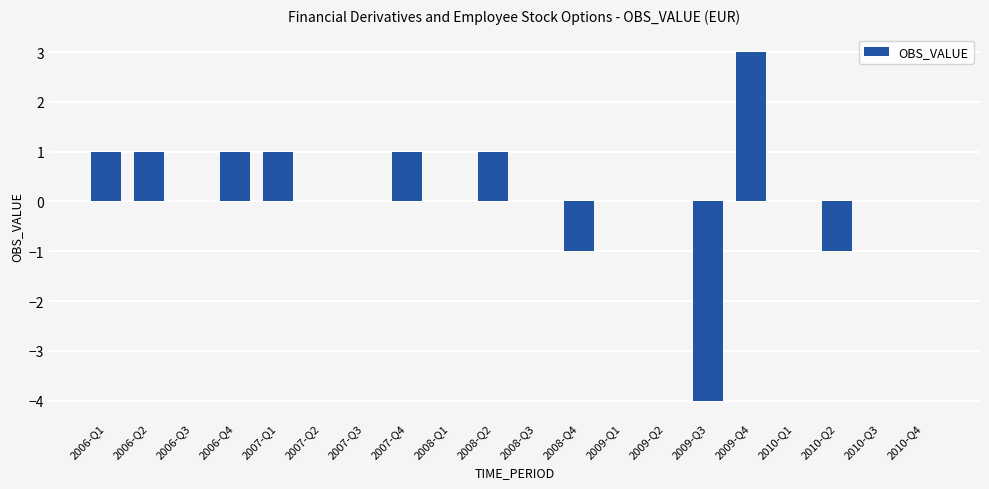

Does the chart contain stacked bars?

No